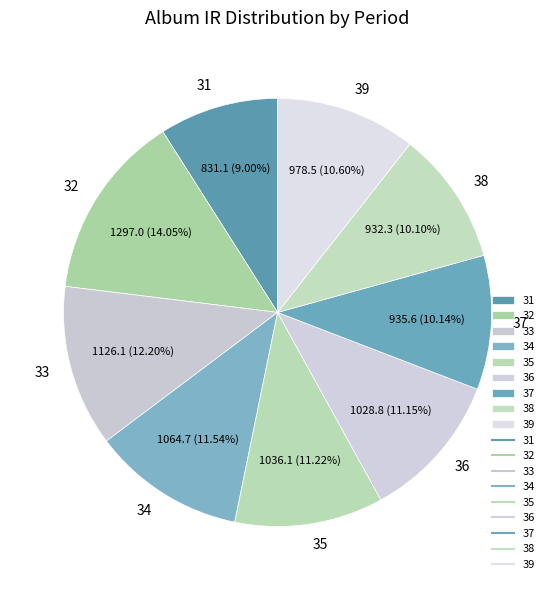

Which slice is the smallest?

31